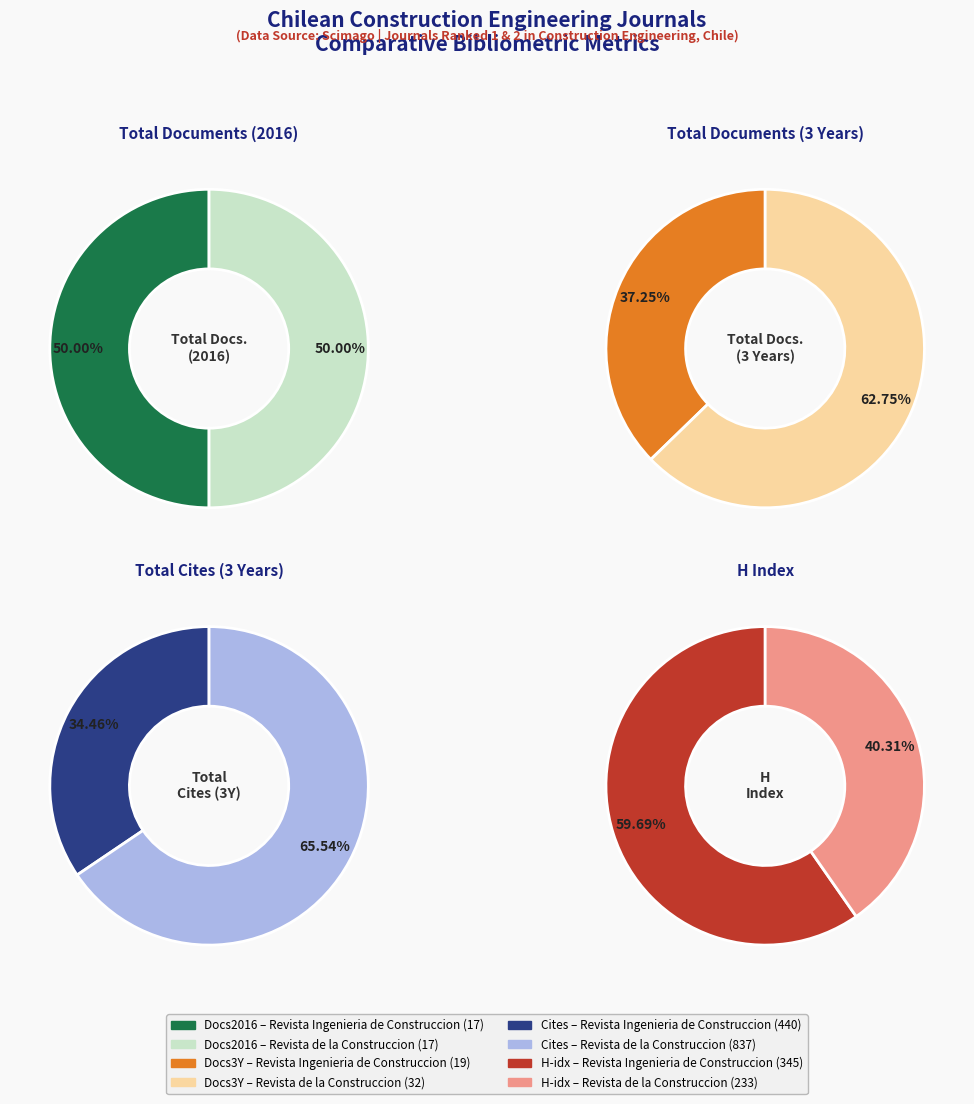

To the nearest percent, what is the difference between the Revista de la Construccion and Revista Ingenieria de Construccion slice percentages?

25%